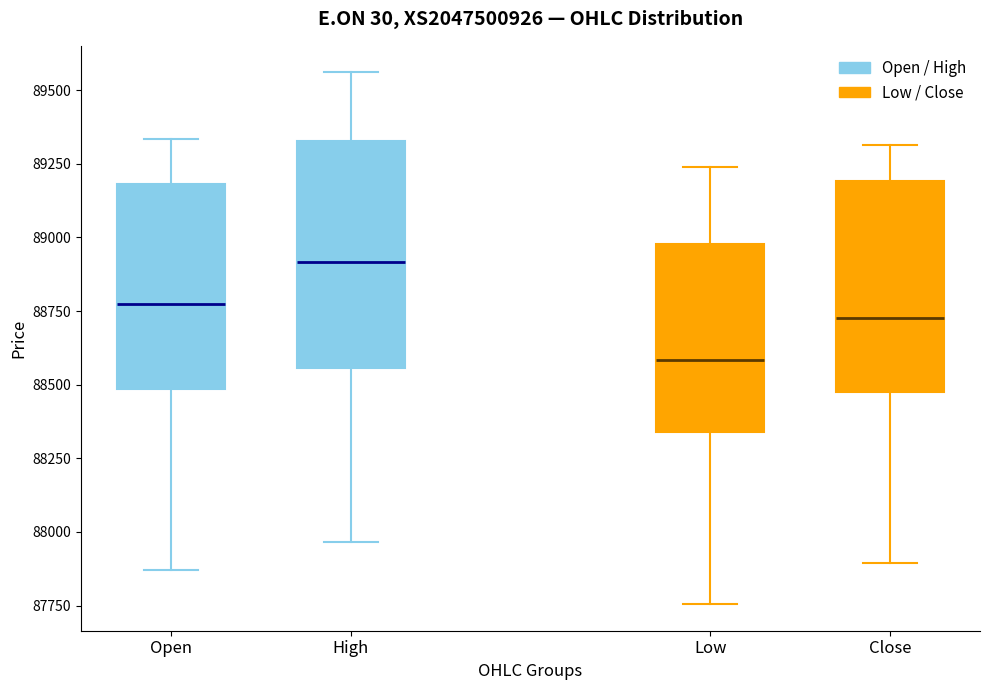

Reading left to right, read every box against the y-axis: the position of its median line, the range the box covers, and the ends of its whiskers. The values are not printed on the chart, so give them approximately, as read against the axis.

Open: median 88800, box 88500 to 89200, whiskers 87850 to 89350
High: median 88900, box 88550 to 89350, whiskers 87950 to 89550
Low: median 88600, box 88350 to 89000, whiskers 87750 to 89250
Close: median 88750, box 88500 to 89200, whiskers 87900 to 89300